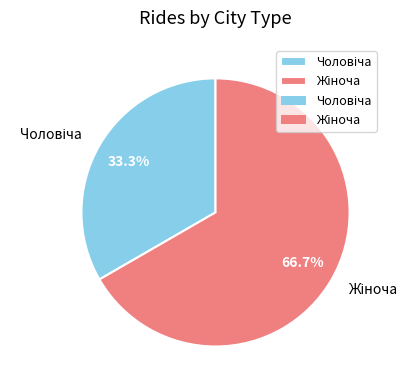

How many segments does this pie chart have?

2